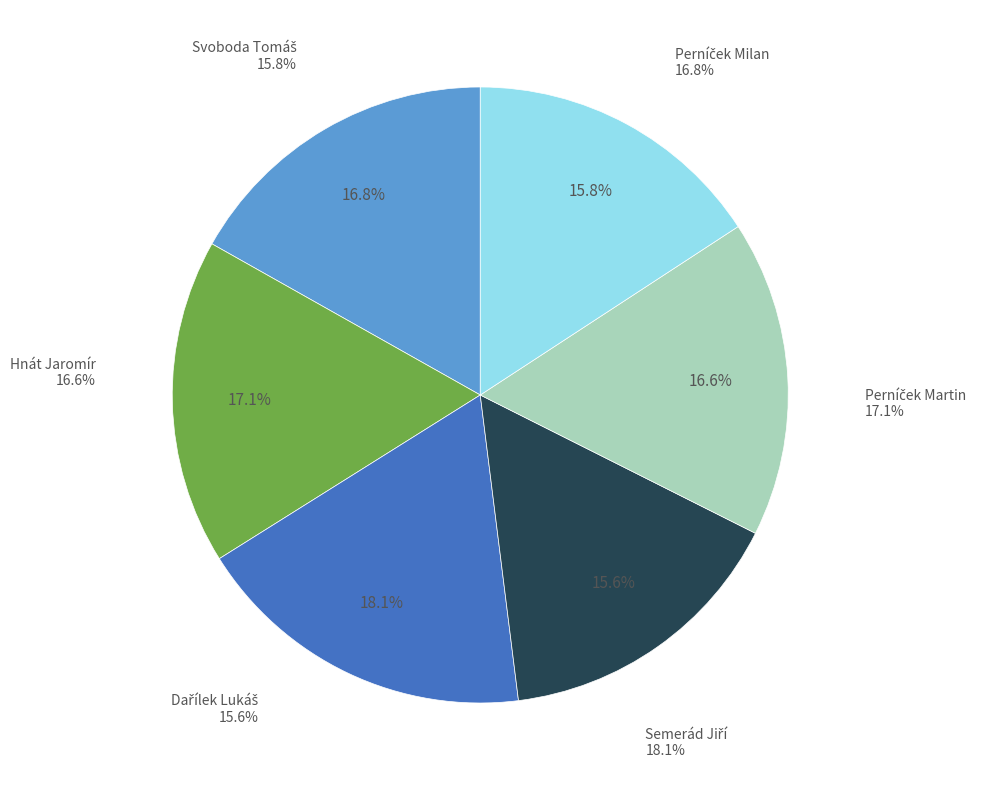

Which category has the smallest portion of the pie?

Dařílek Lukáš